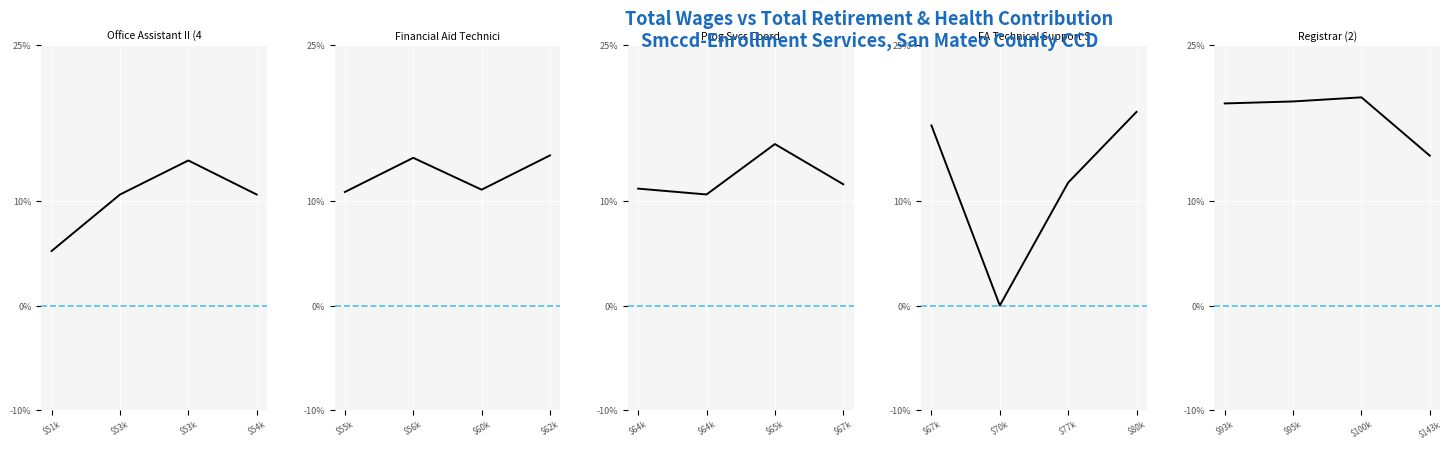

How many series are shown in this chart?

1